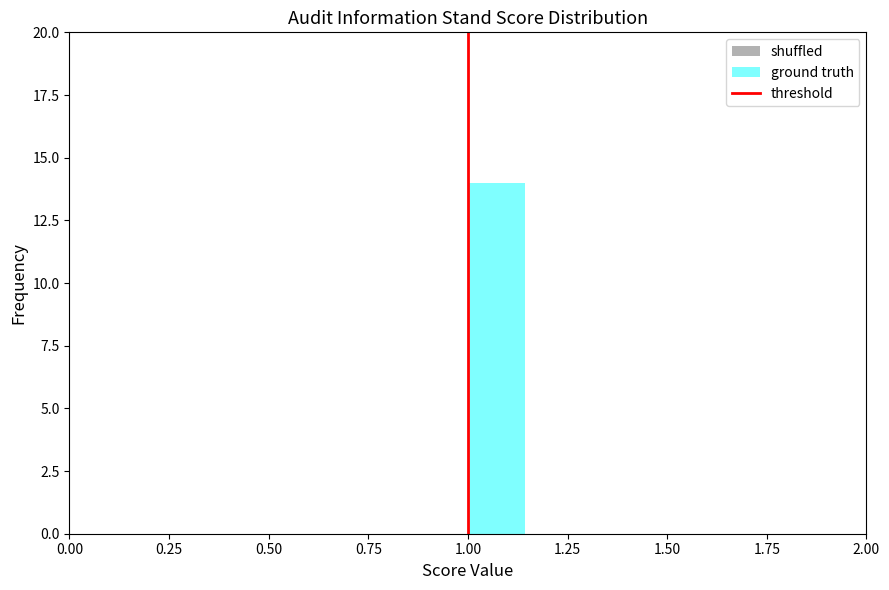

Around what value on the x-axis is the tallest bar? Give the approximate position of its centre, as read against the axis.

1.05